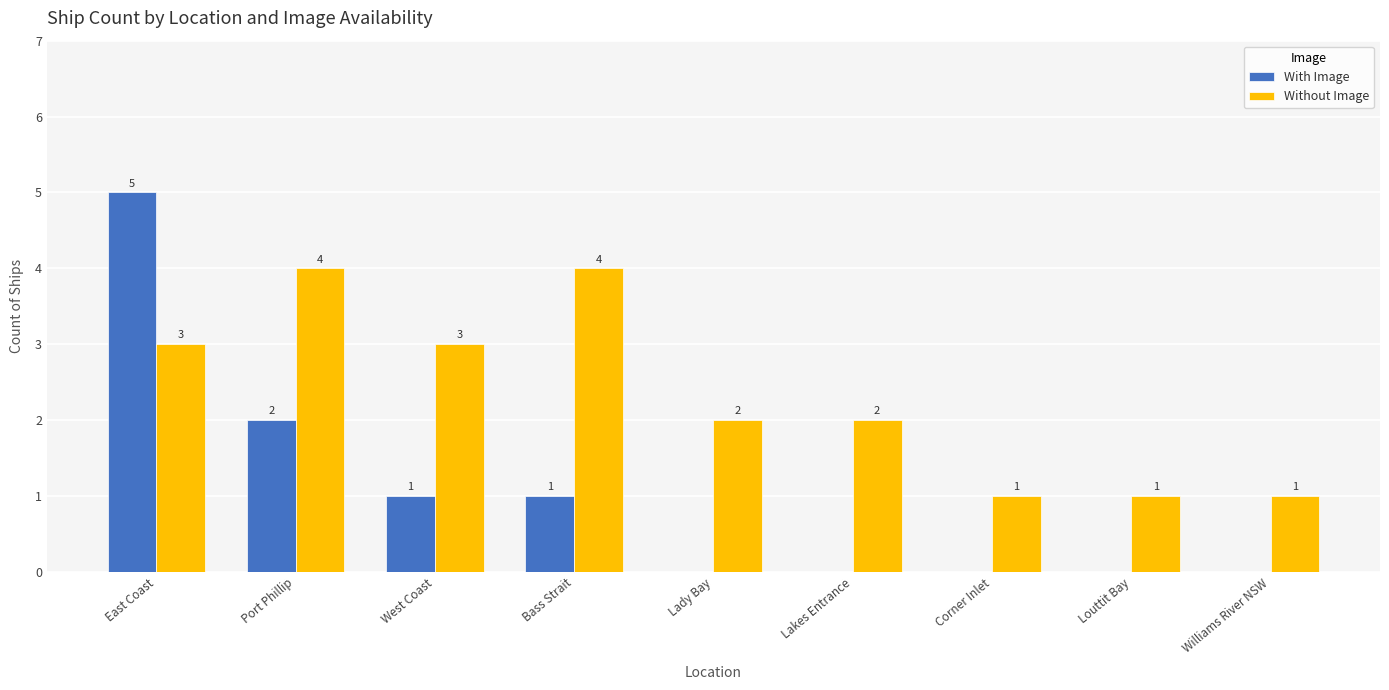

What is the greatest value displayed?

5